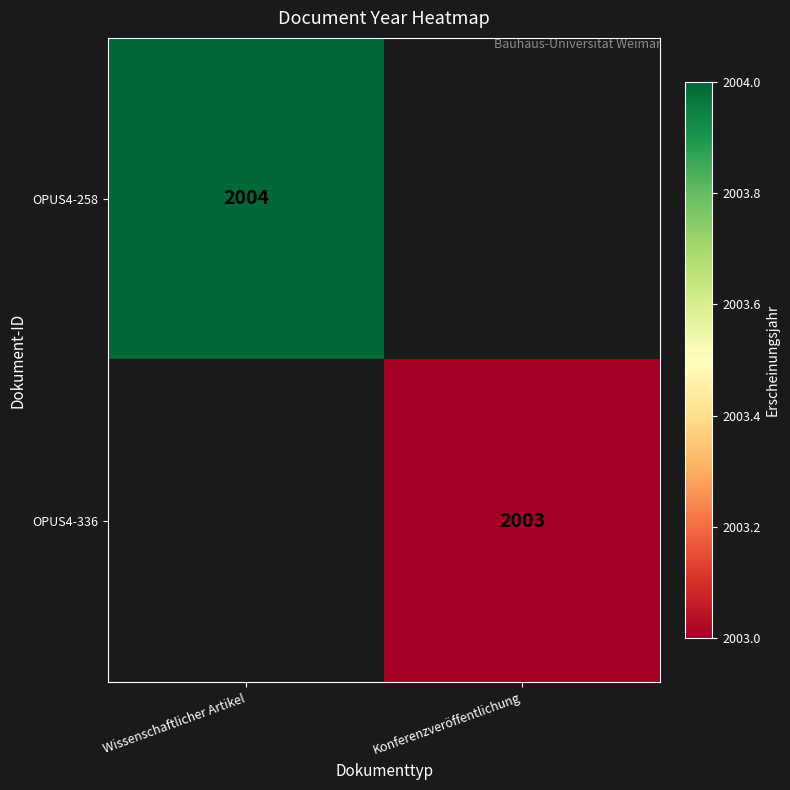

Is the value of OPUS4-258 at Wissenschaftlicher Artikel greater than the value of OPUS4-336 at Konferenzveröffentlichung?

Yes